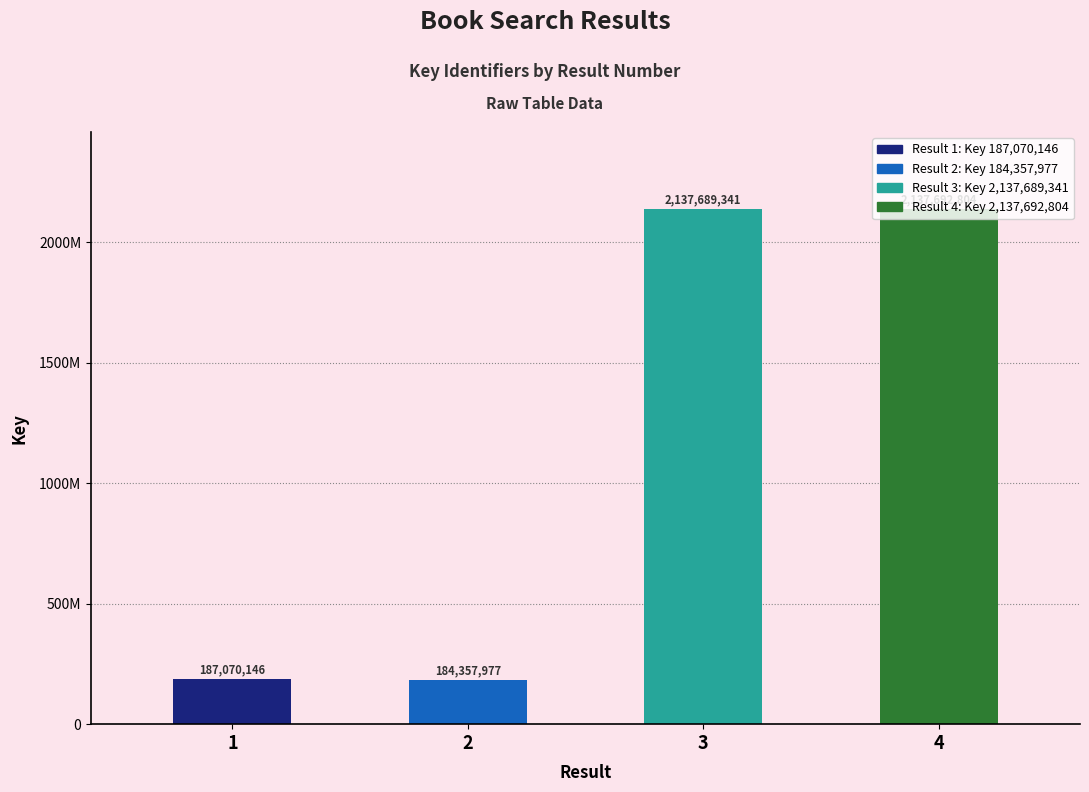

What is the minimum value shown in the chart?

184357977